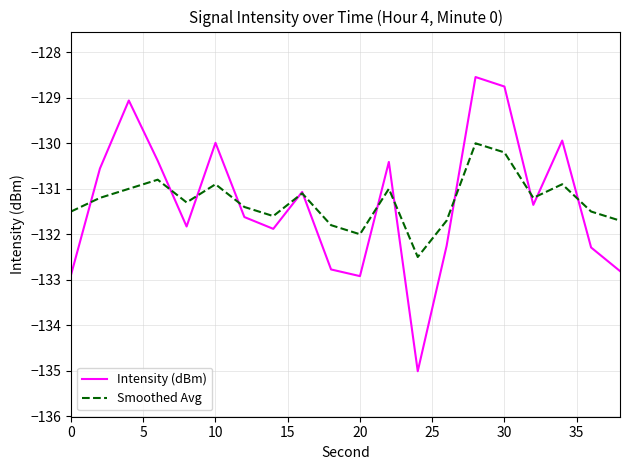

How many interior local valleys does the Smoothed Avg series have?

5